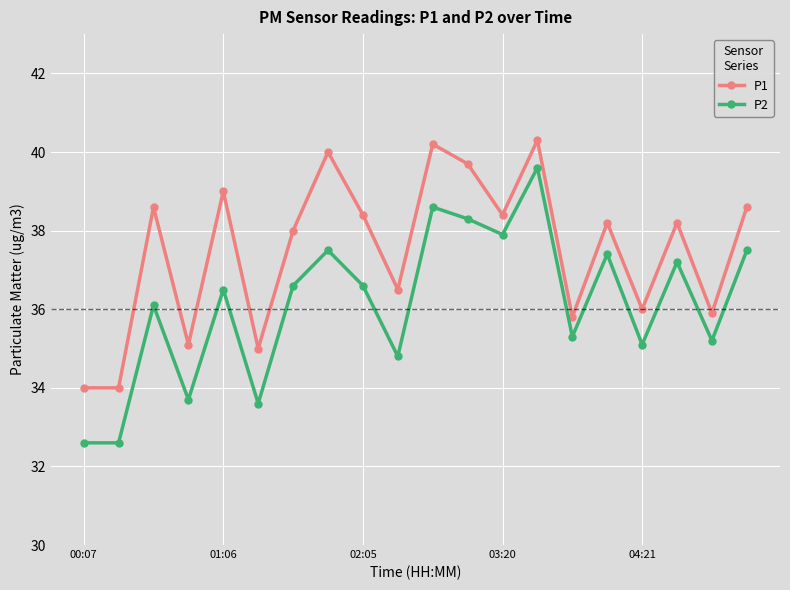

Does the chart display data point markers on the line(s)?

Yes